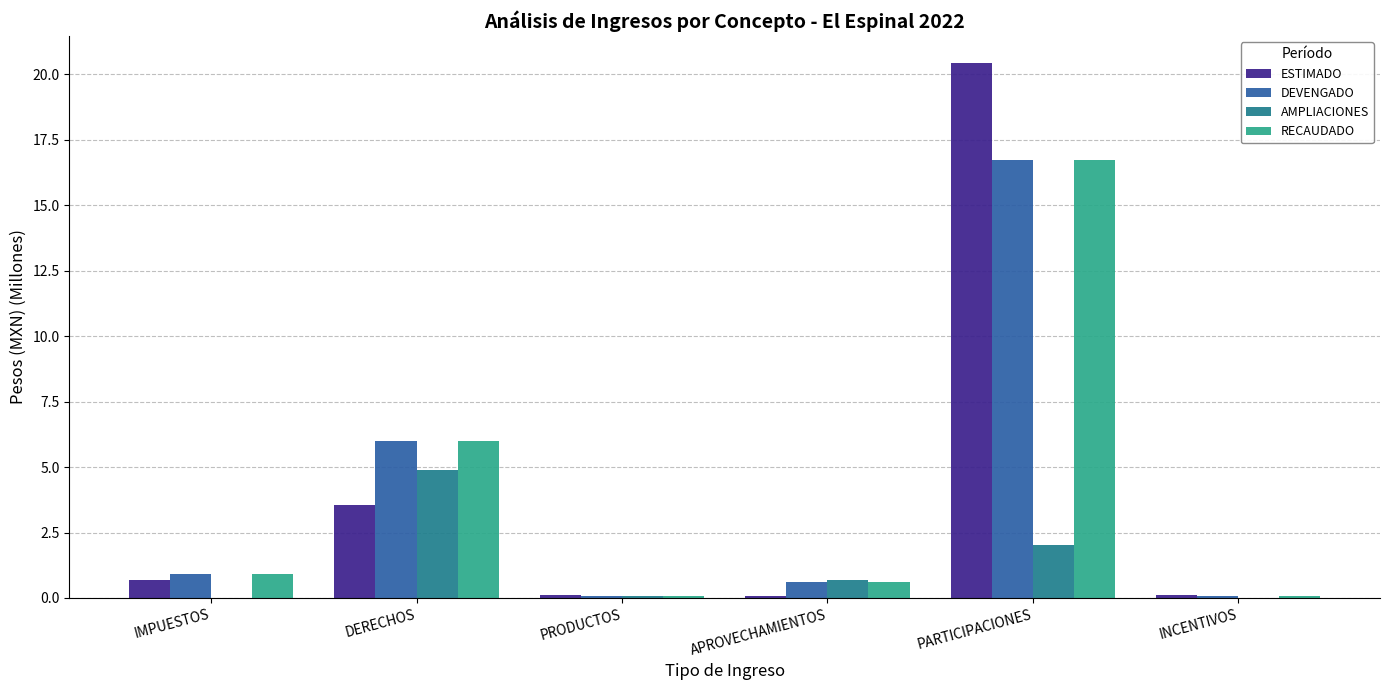

What is the difference between the RECAUDADO values at PARTICIPACIONES and IMPUESTOS?

15.8